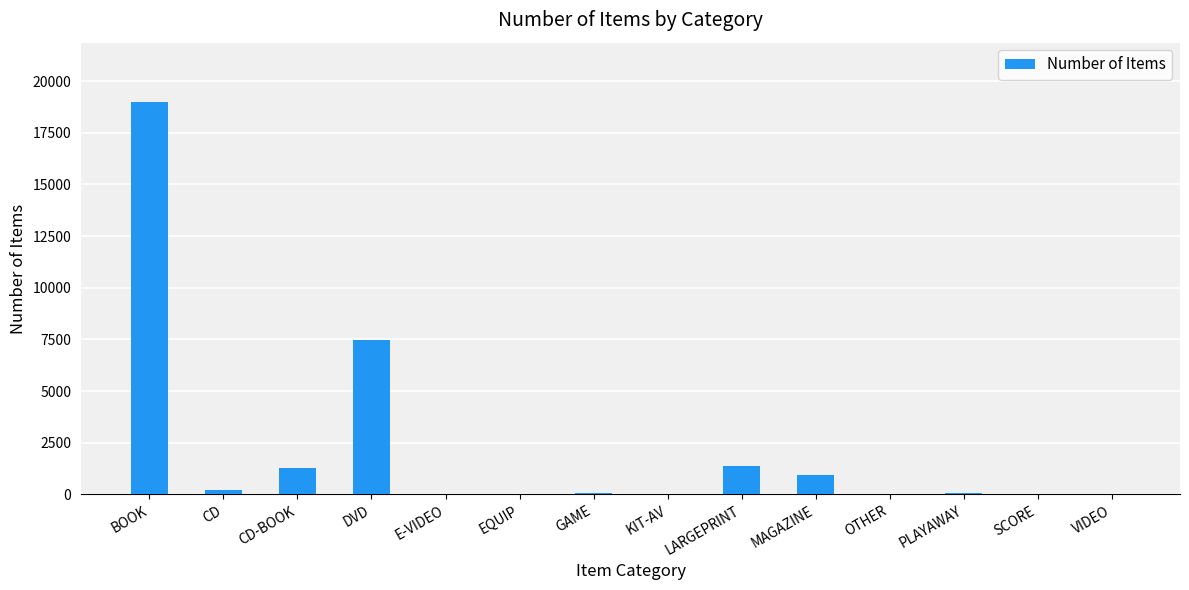

What is the greatest value displayed?

19011